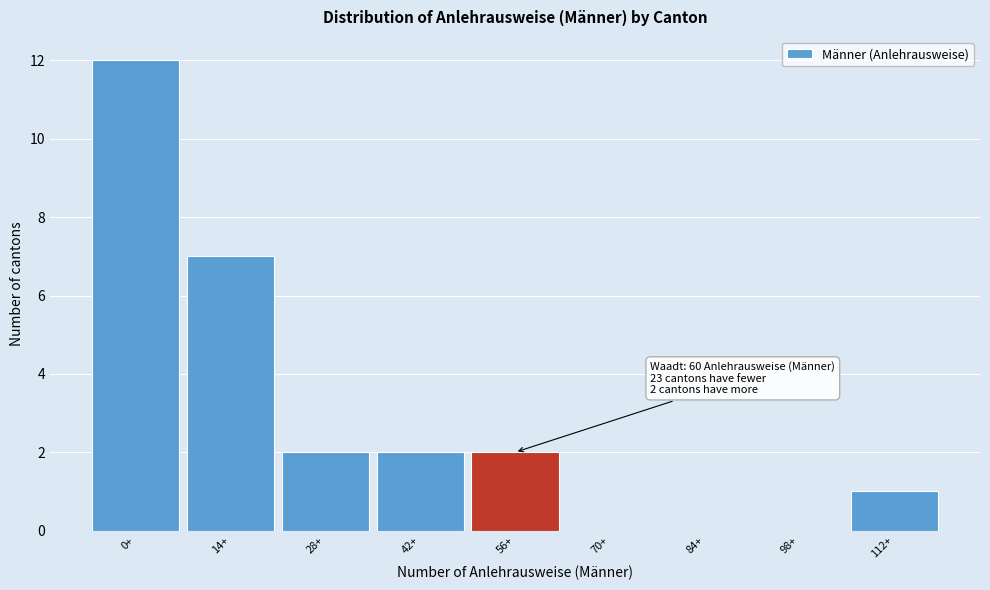

Reading right to left, transcribe all the data shown in this chart.

112+=1	98+=0	84+=0	70+=0	56+=2	42+=2	28+=2	14+=7	0+=12